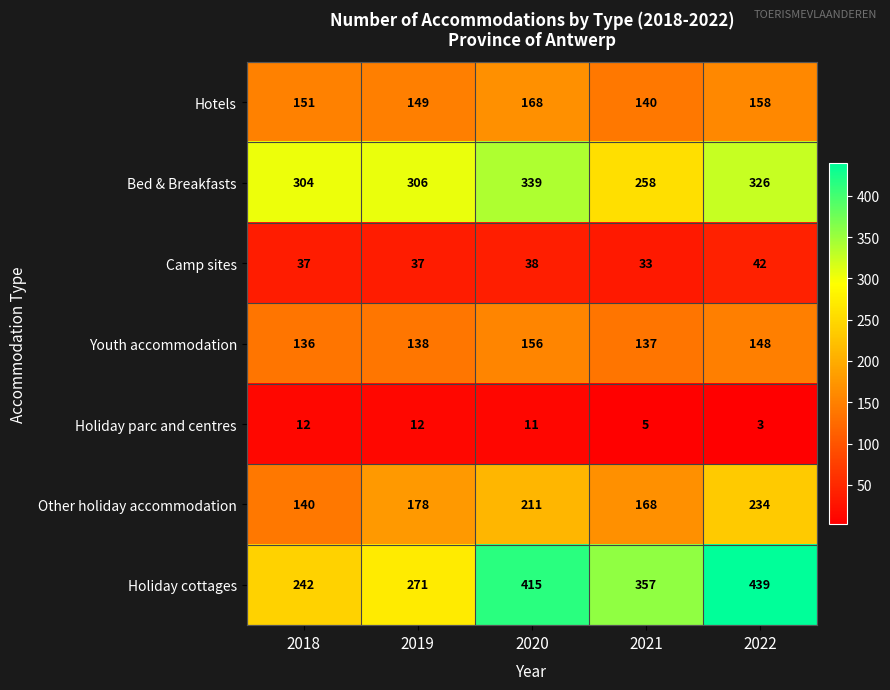

Which series changed the most between 2018 and 2020?

Holiday cottages